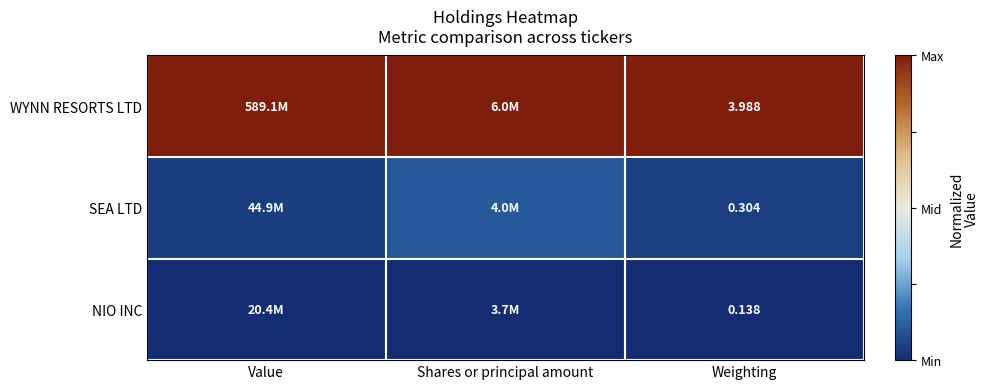

At which category does the chart reach its peak across all series?

Value